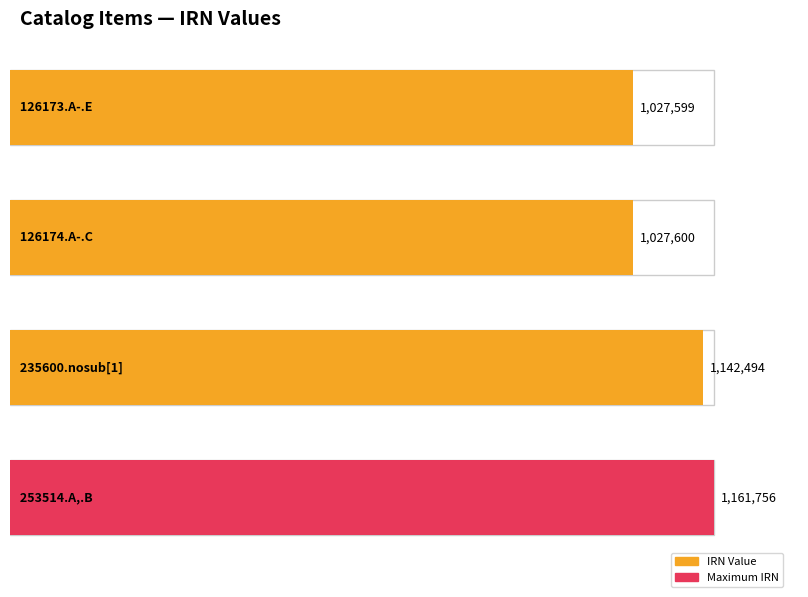

What is the change in value from 126173.A-.E to 126174.A-.C?

+1